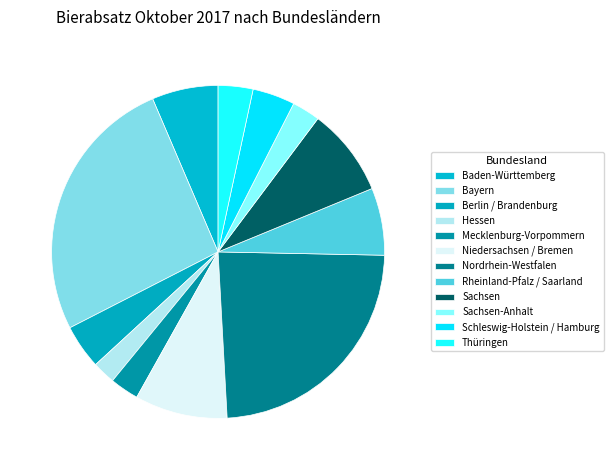

Does Berlin / Brandenburg represent more than half of the total?

No